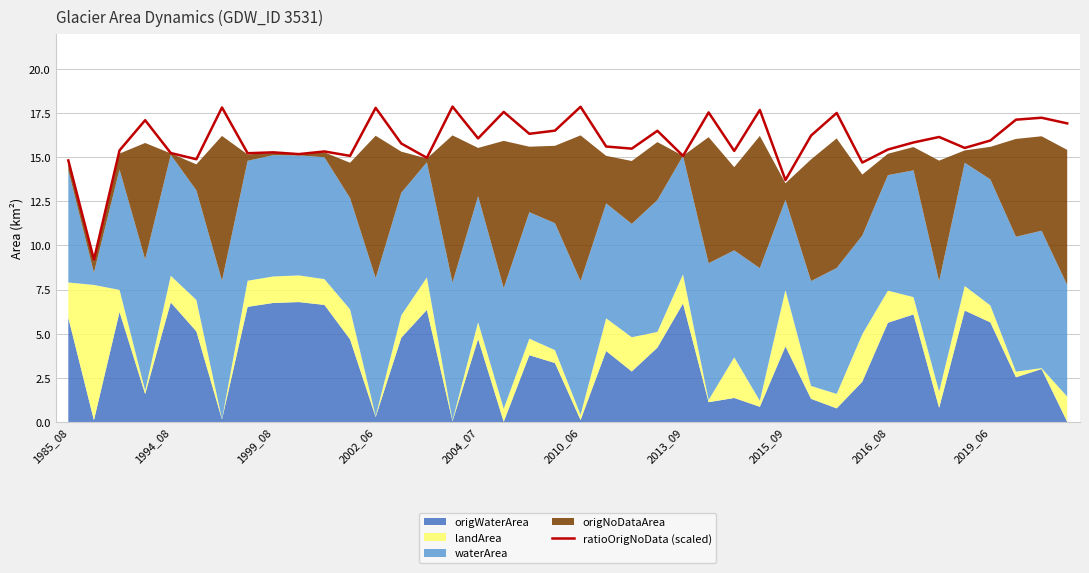

What is the average value?

15.9